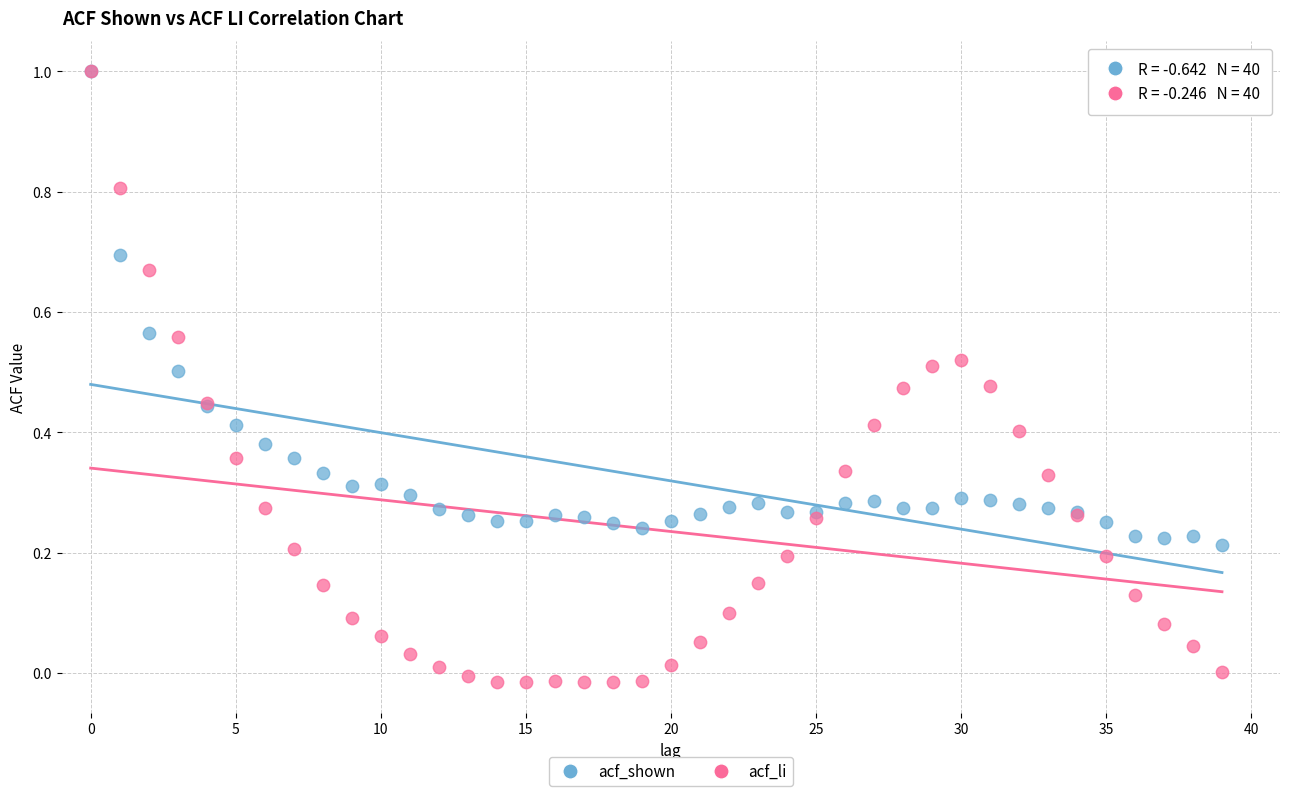

Which series has the widest spread of Y values?

acf_li